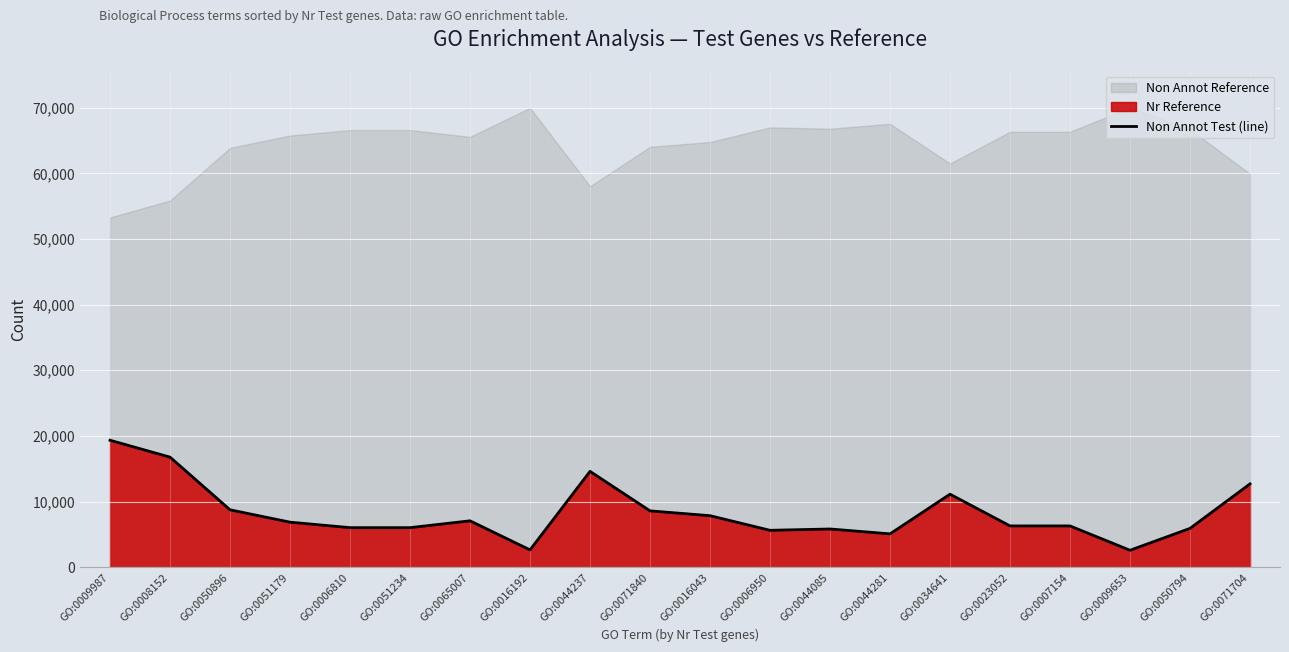

Which category has the highest value in the Non Annot Test (line) series?

GO:0009987